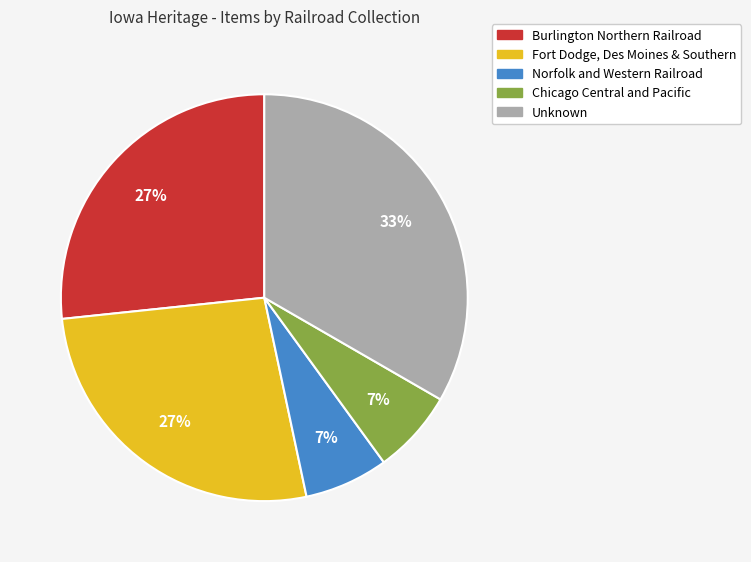

Is the sum of Burlington Northern Railroad and Fort Dodge, Des Moines & Southern greater than half?

Yes